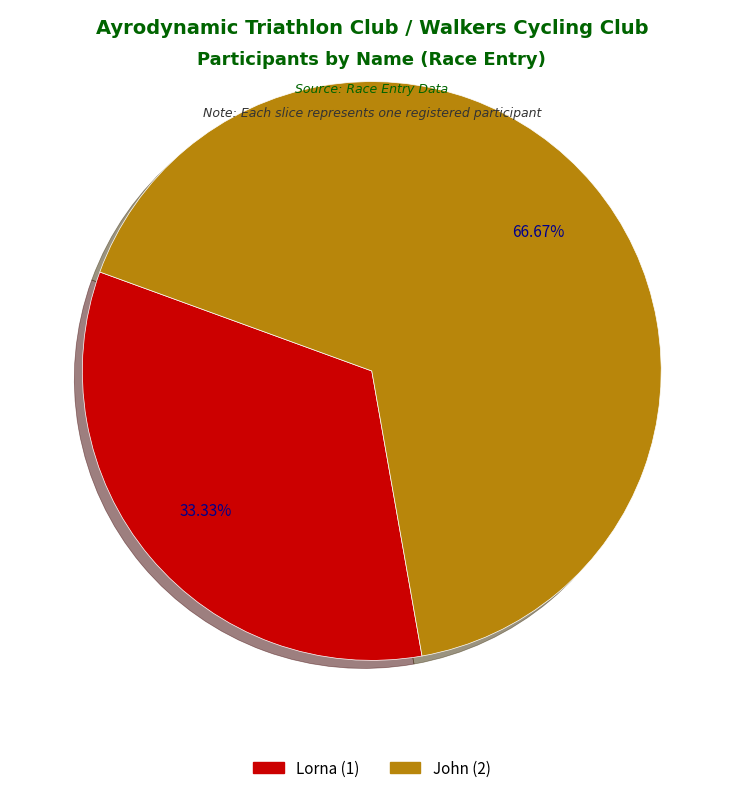

Which slice represents more than half of the pie?

John